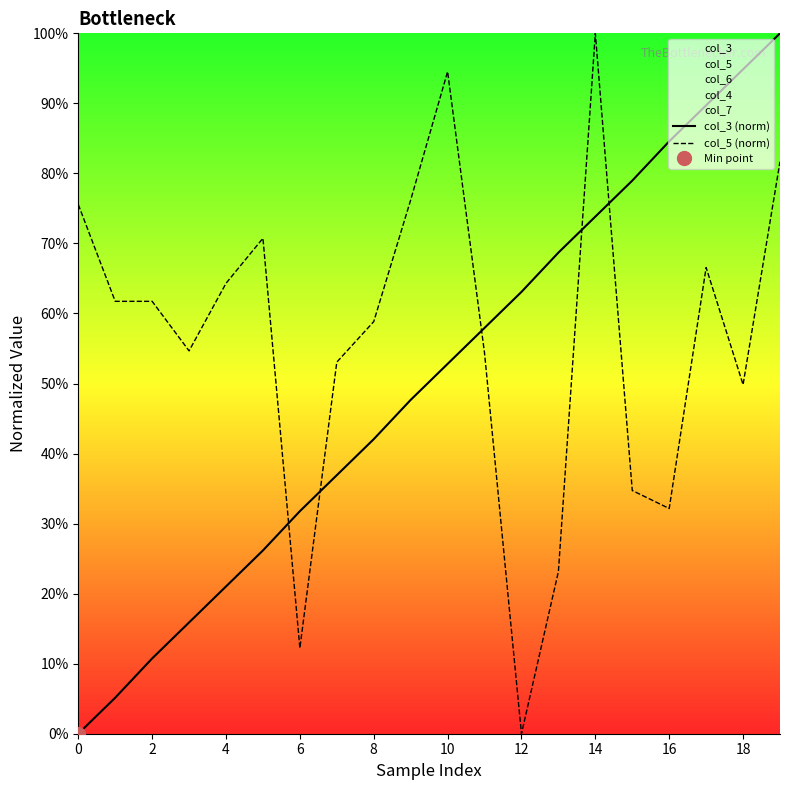

Which series ends up on top after the final intersection of col_3 (norm) and col_5 (norm)?

col_3 (norm)